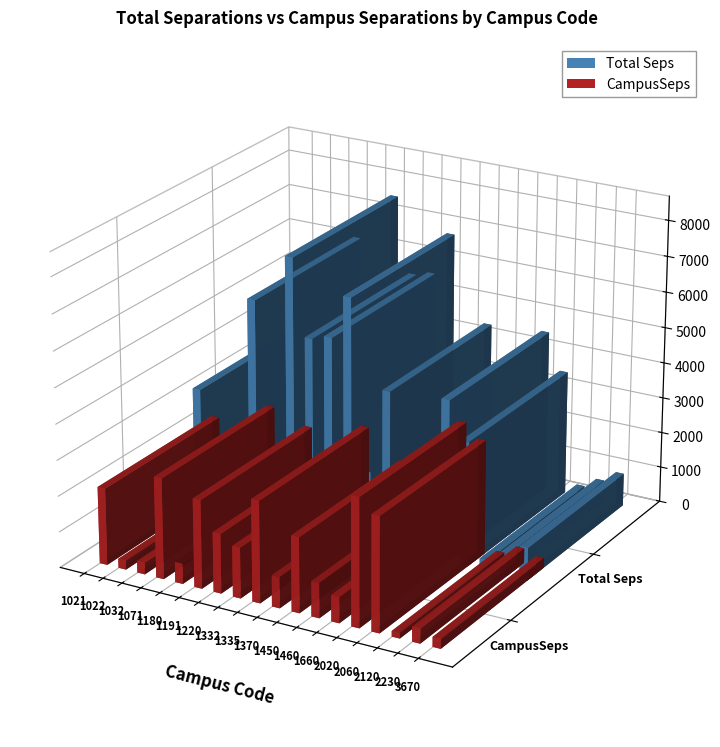

What is the sum of all CampusSeps values?

26747.0